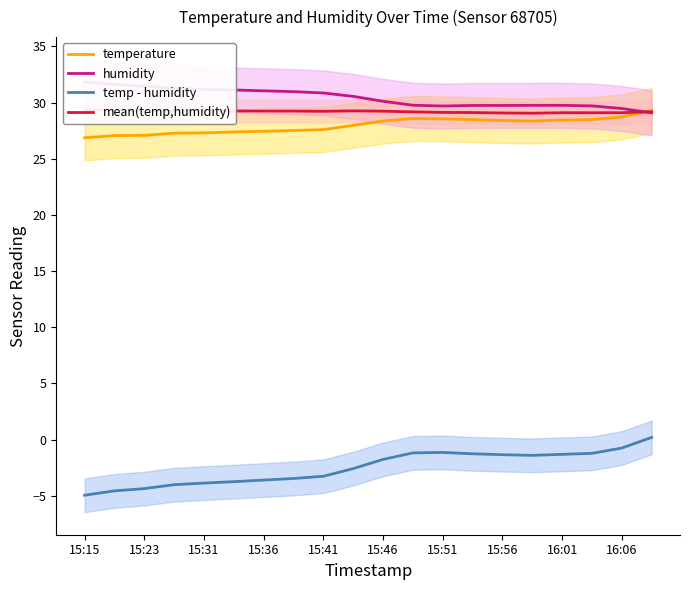

Rank the series by their maximum value, from highest to lowest.

humidity, mean(temp,humidity), temperature, temp - humidity